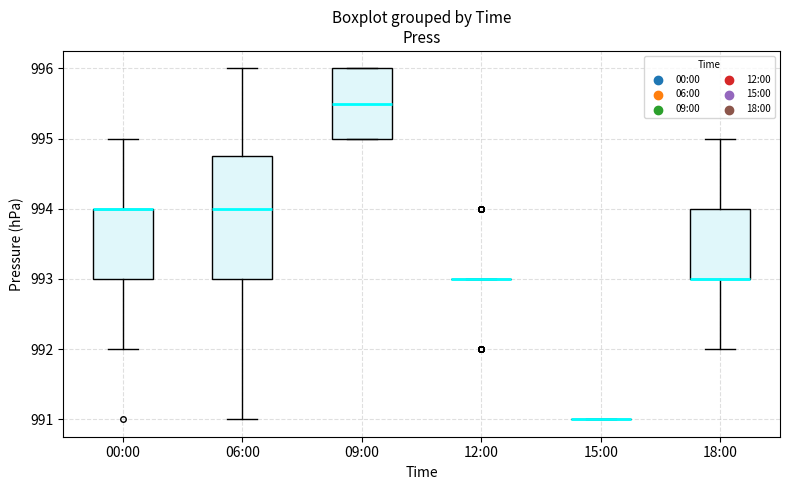

Where is the lower edge of the box for 09:00 on the y-axis? The values are not printed on the chart, so give them approximately, as read against the axis.

995.0